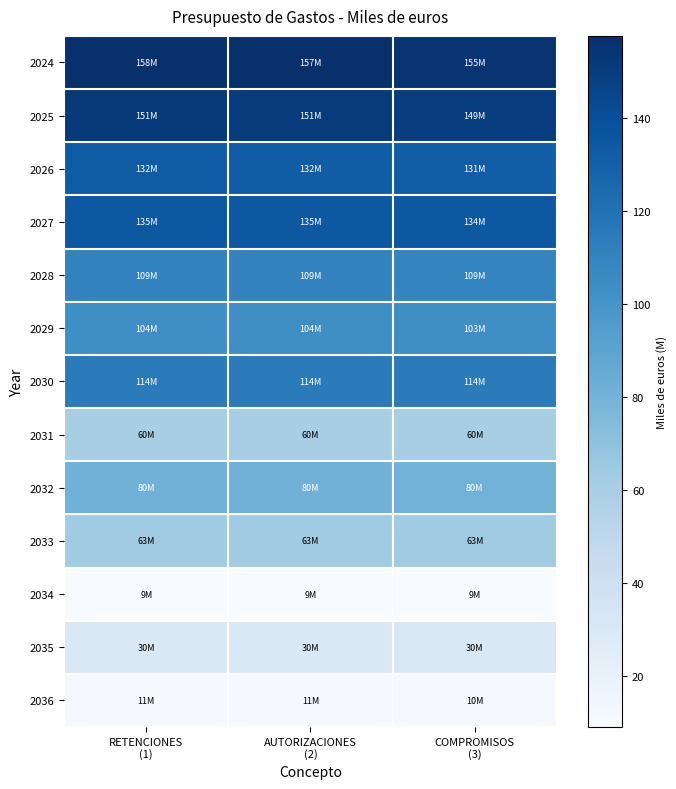

Which series has the largest range (max minus min)?

2024